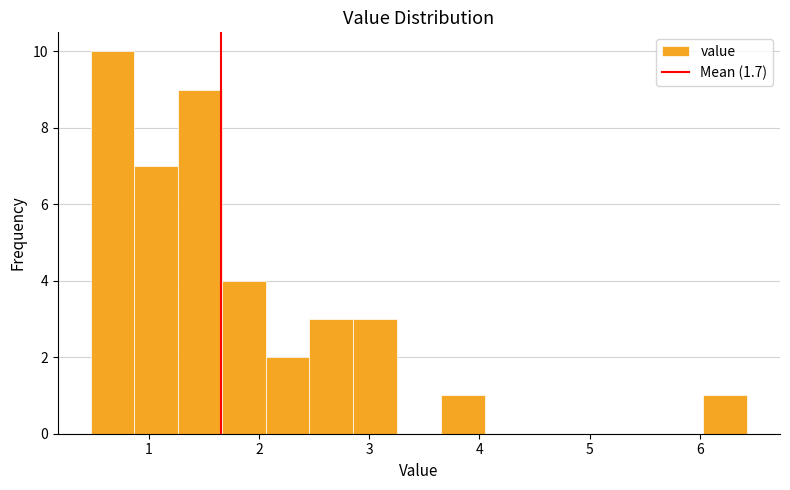

Around what value on the x-axis is the tallest bar? Give the approximate position of its centre, as read against the axis.

0.7